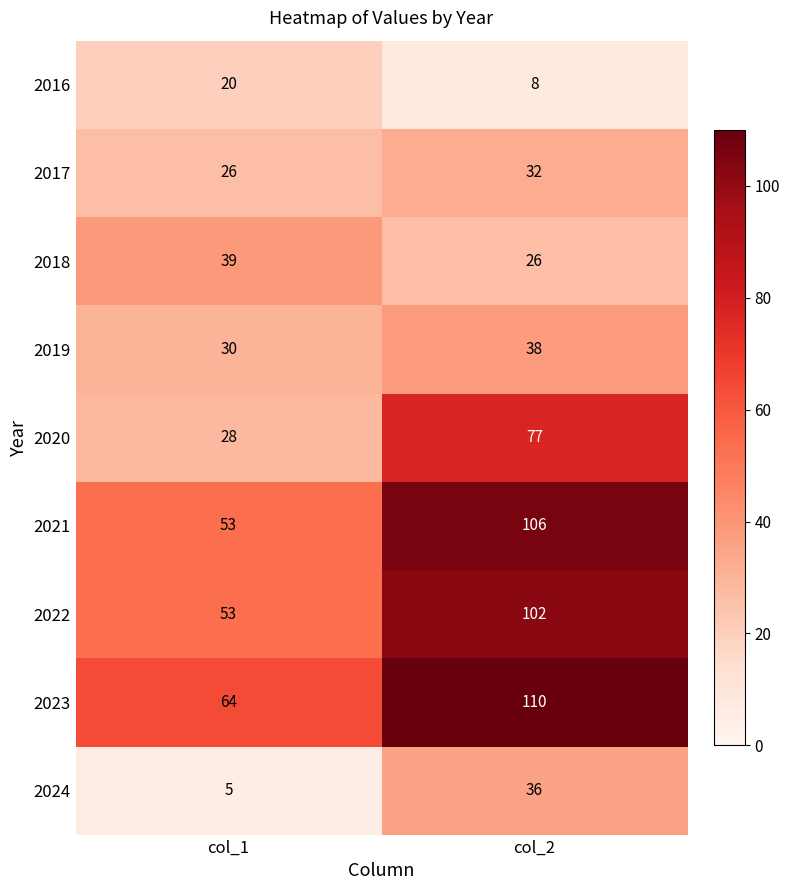

What is the approximate value of 2021 at col_2, to the nearest 5?

105